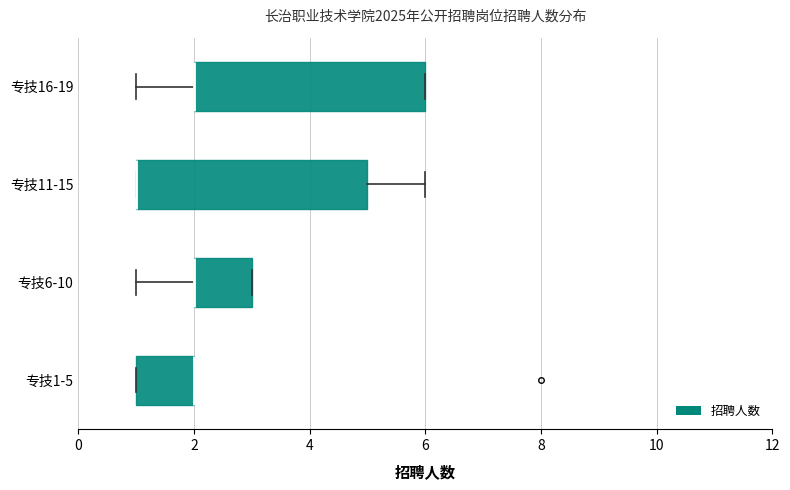

Reading bottom to top, read every box against the x-axis: the position of its median line, the range the box covers, and the ends of its whiskers. The values are not printed on the chart, so give them approximately, as read against the axis.

专技1-5: median 2 (drawn on the box's right edge), box 1 to 2, whiskers 1 to 2
专技6-10: median 2 (drawn on the box's left edge), box 2 to 3, whiskers 1 to 3
专技11-15: median 1 (drawn on the box's left edge), box 1 to 5, whiskers 1 to 6
专技16-19: median 2 (drawn on the box's left edge), box 2 to 6, whiskers 1 to 6